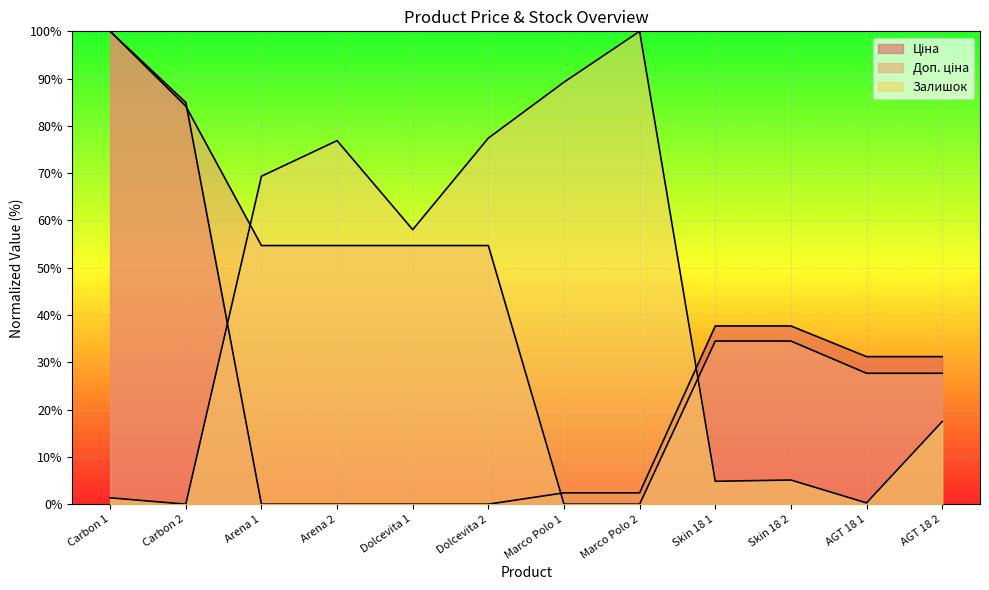

Which series changed the most between Skin 18 2 and AGT 18 1?

Доп. ціна